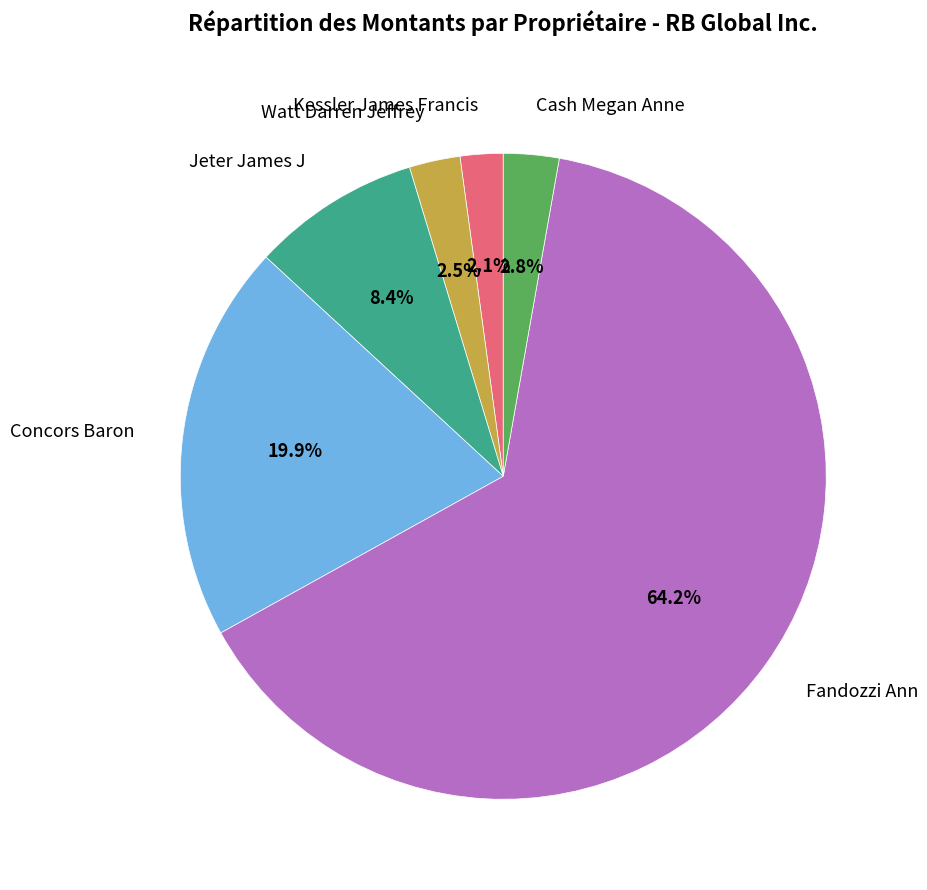

How much of the chart is everything except Concors Baron?

80.1%